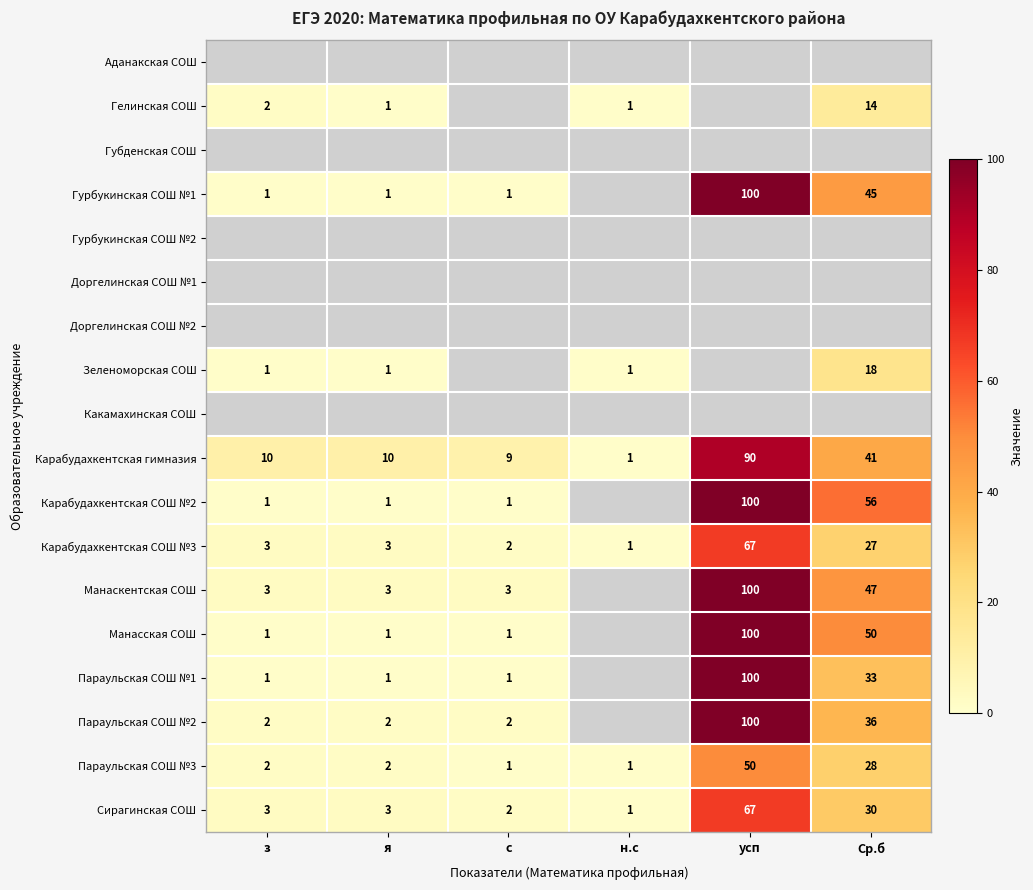

Between н.с and Ср.б, which is larger?

Ср.б